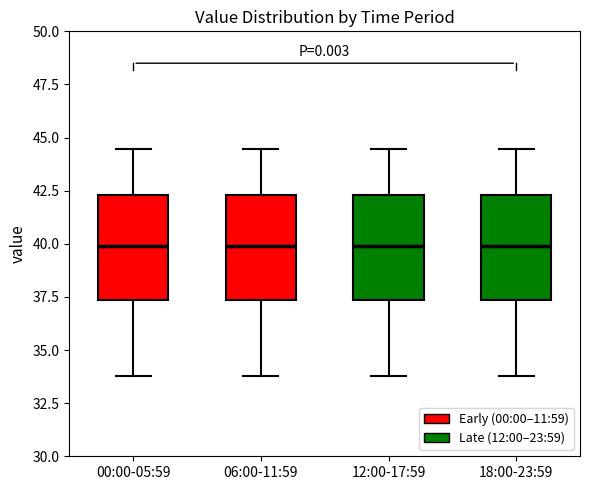

Reading left to right, read every box against the y-axis: the position of its median line, the range the box covers, and the ends of its whiskers. The values are not printed on the chart, so give them approximately, as read against the axis.

00:00-05:59: median 40.0, box 37.5 to 42.5, whiskers 34.0 to 44.5
06:00-11:59: median 40.0, box 37.5 to 42.5, whiskers 34.0 to 44.5
12:00-17:59: median 40.0, box 37.5 to 42.5, whiskers 34.0 to 44.5
18:00-23:59: median 40.0, box 37.5 to 42.5, whiskers 34.0 to 44.5